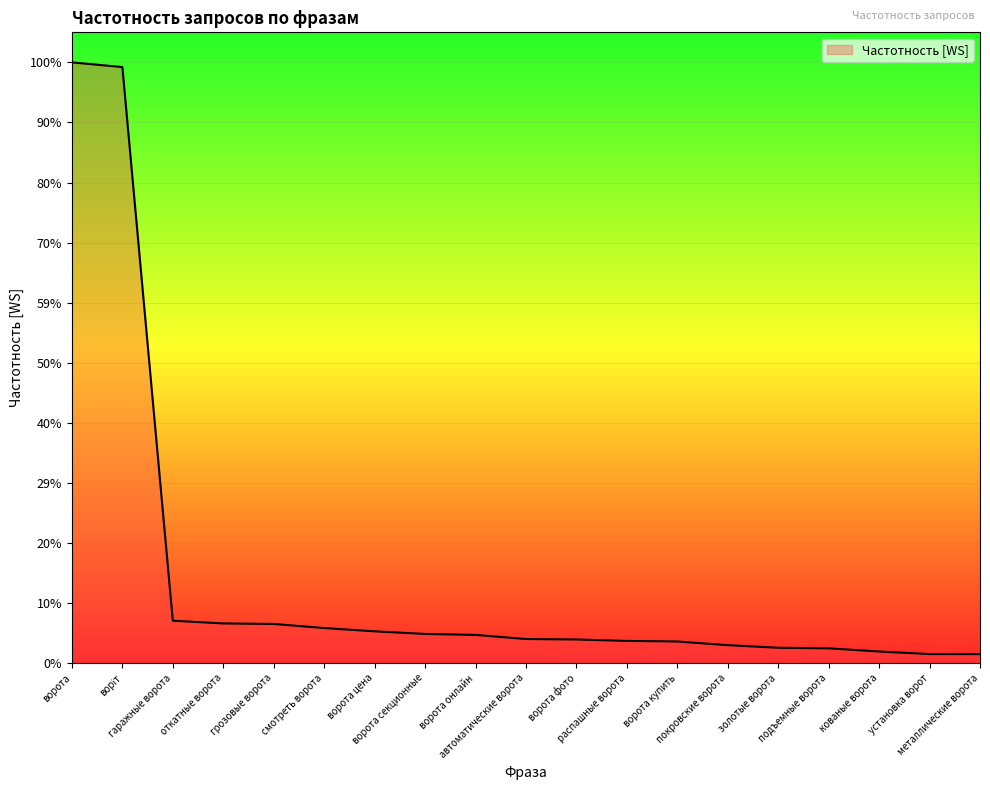

Which category has the lowest value across all series?

металлические ворота